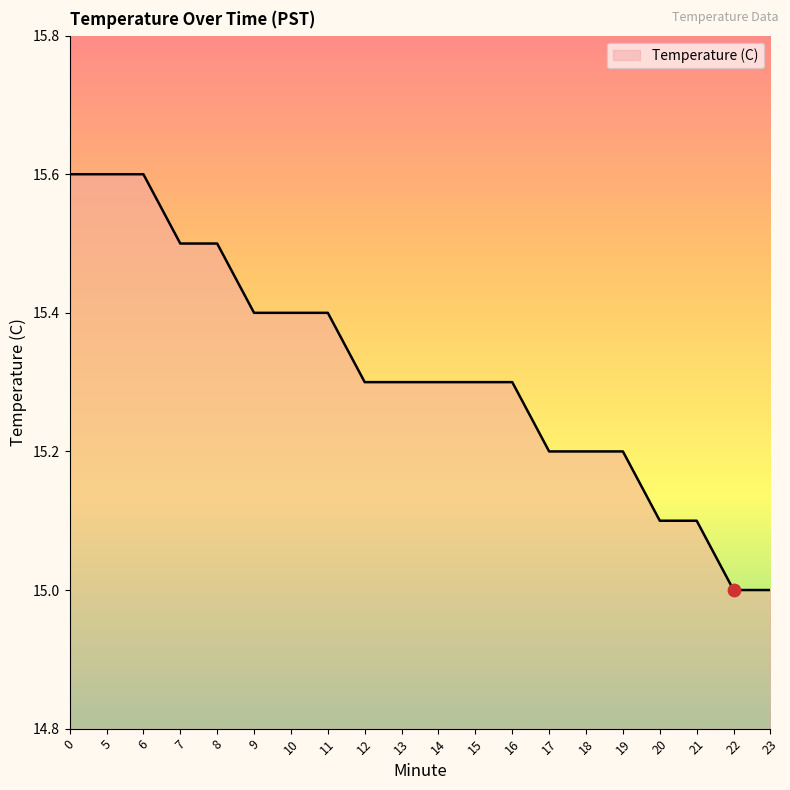

What is the ratio of the value at 21 to the value at 19?

1.0